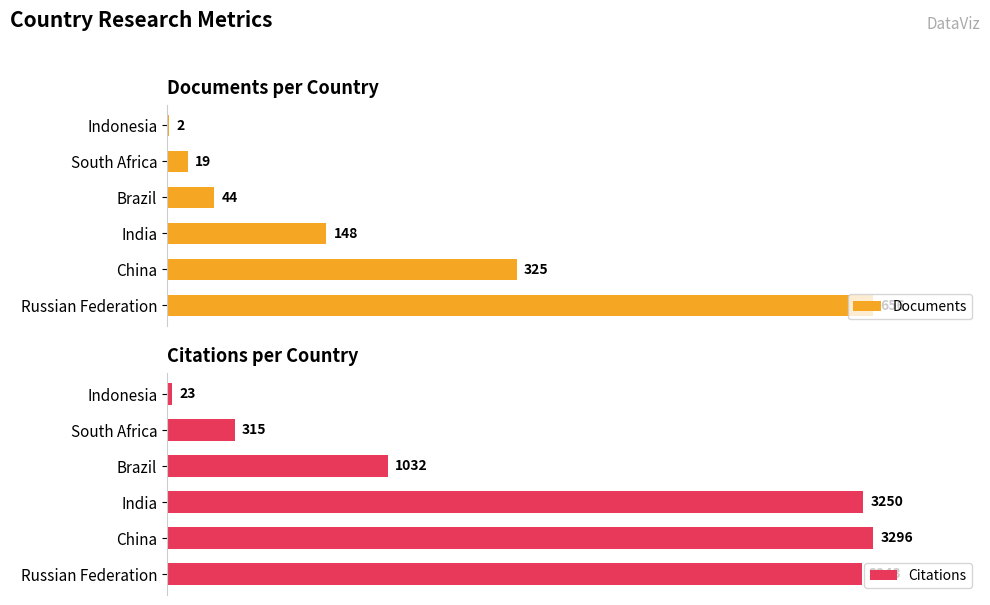

List the labels in order of Citations value, smallest first.

Indonesia, South Africa, Brazil, Russian Federation, India, China